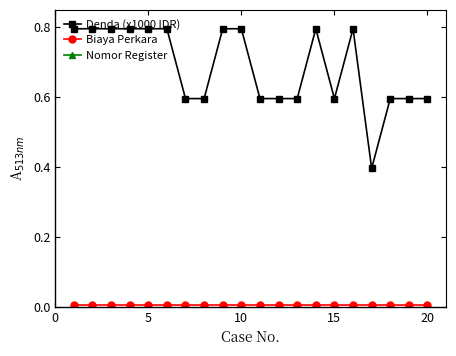

True or false: Denda (x1000 IDR) has a value of 0.4 at 11.

False